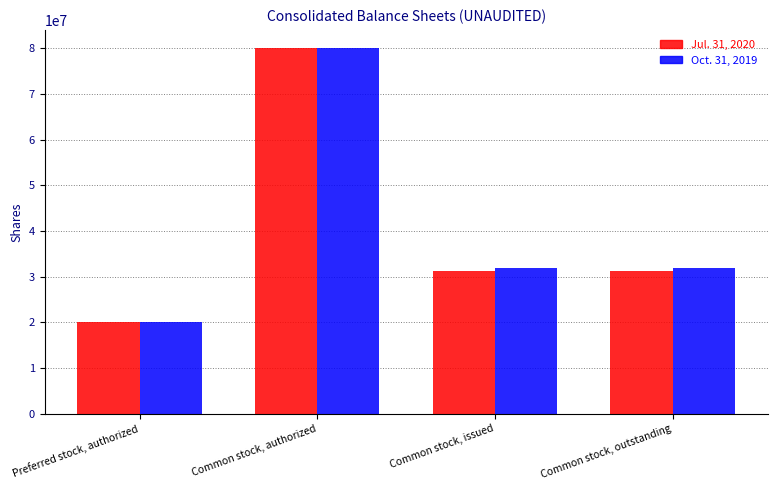

Between Common stock, authorized and Common stock, outstanding, which series saw the biggest shift?

Jul. 31, 2020